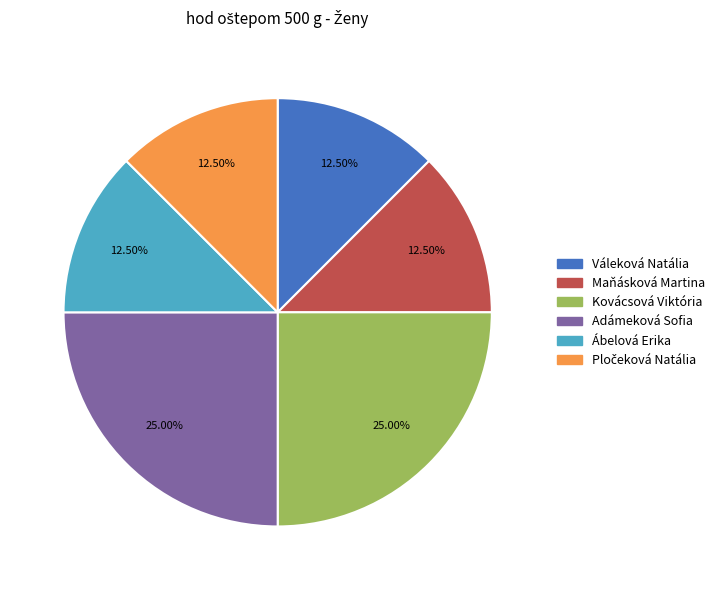

Is there a majority slice in this chart?

No